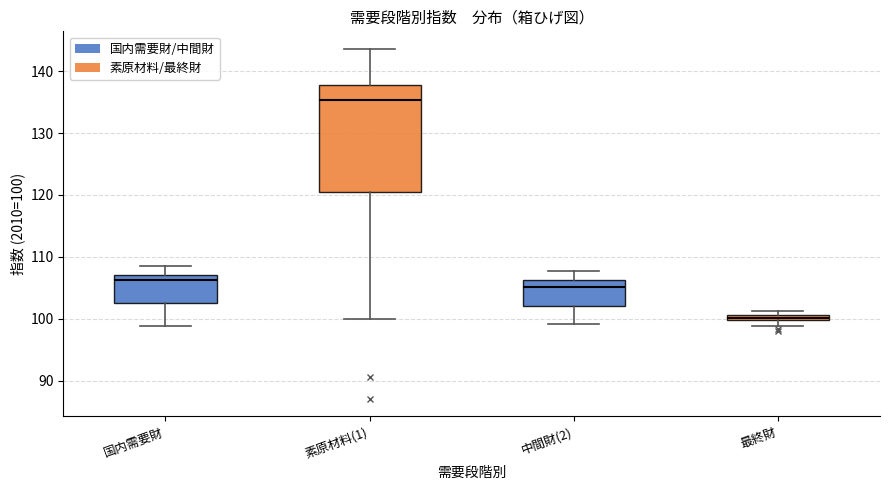

Where is the lower edge of the box for 最終財 on the y-axis? The values are not printed on the chart, so give them approximately, as read against the axis.

100